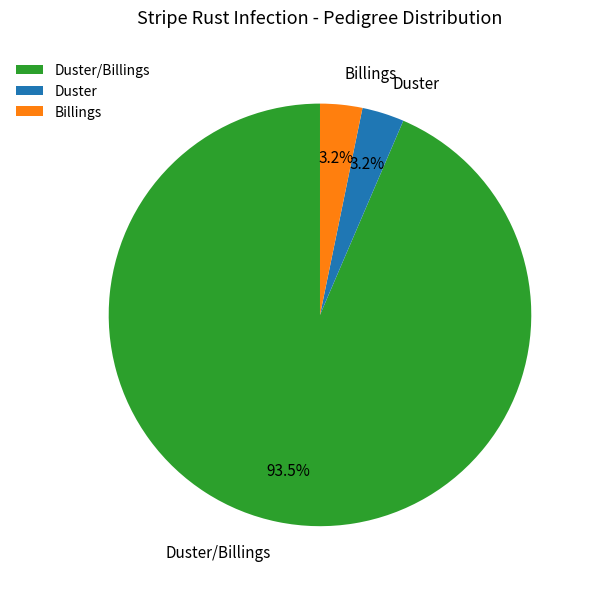

Is Duster/Billings the majority of the pie?

Yes